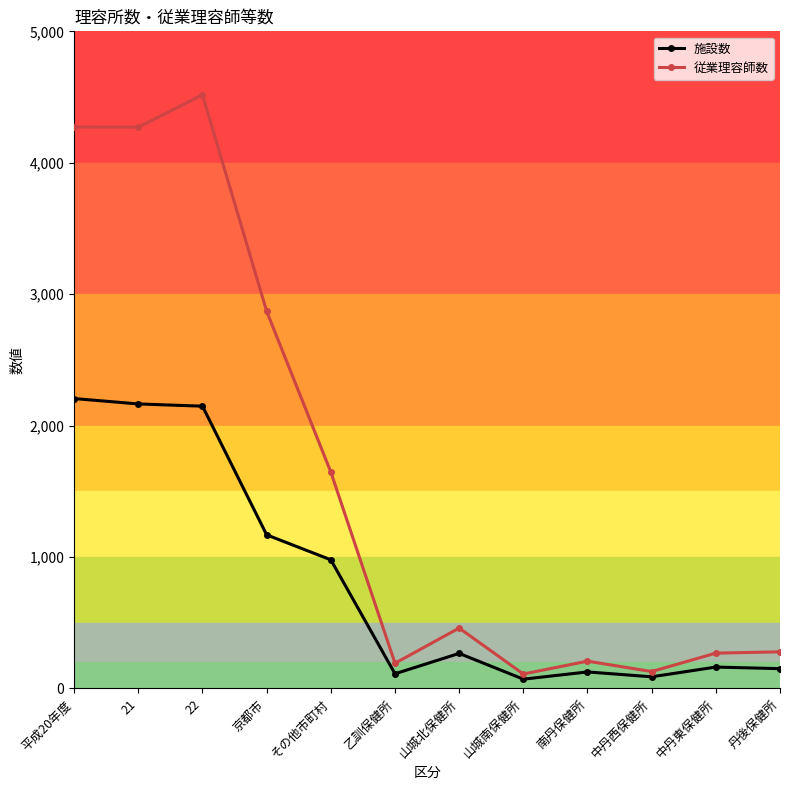

At how many categories does at least one series exceed 1970?

4